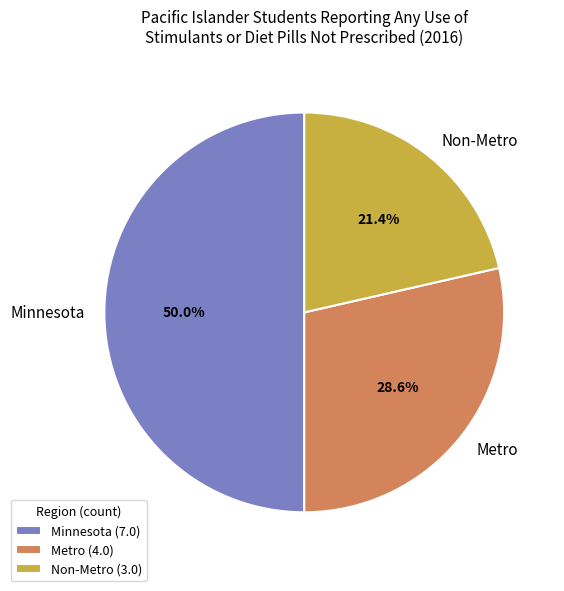

Rank the categories by value from lowest to highest.

Non-Metro, Metro, Minnesota